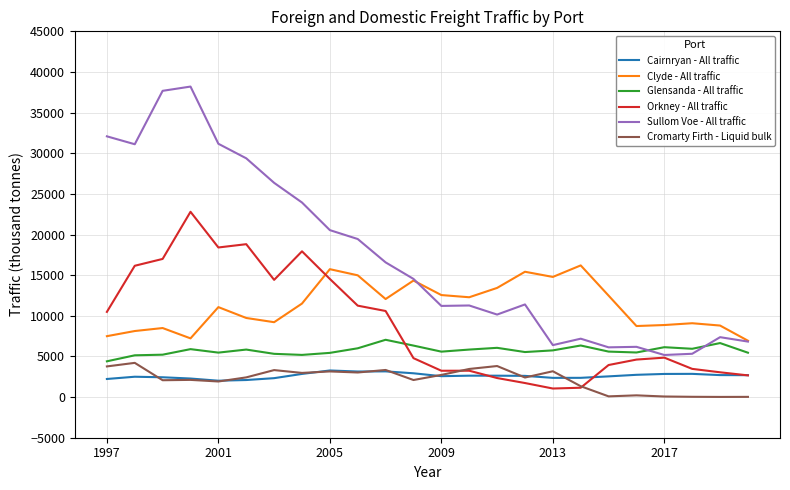

What is the sum of all Cairnryan - All traffic values?

62823.5